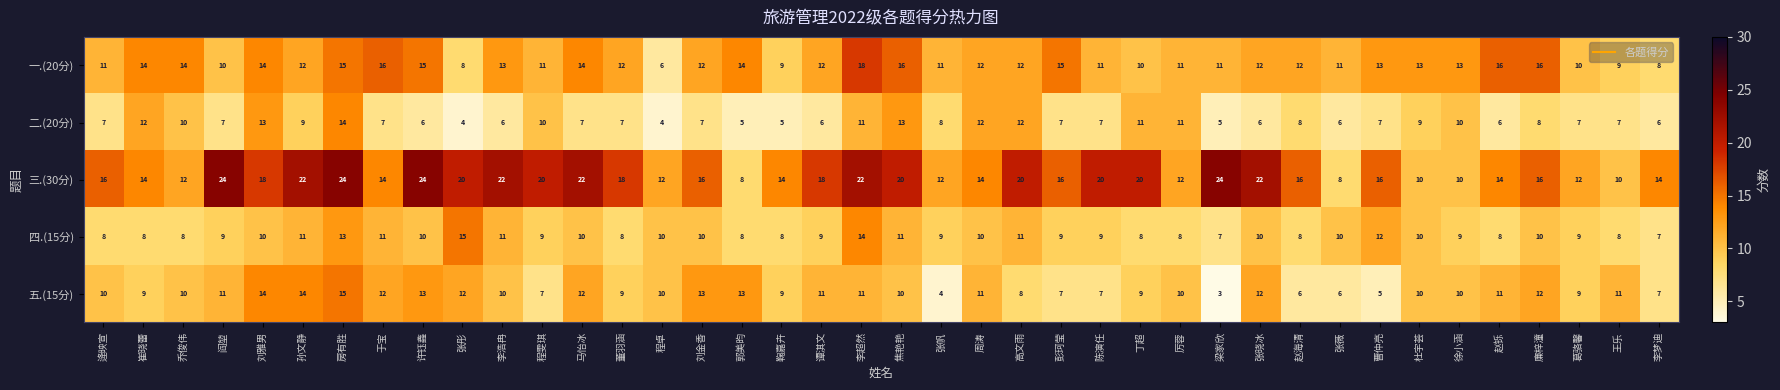

Is it true that 二.(20分) equals 7 at 刘金香?

True